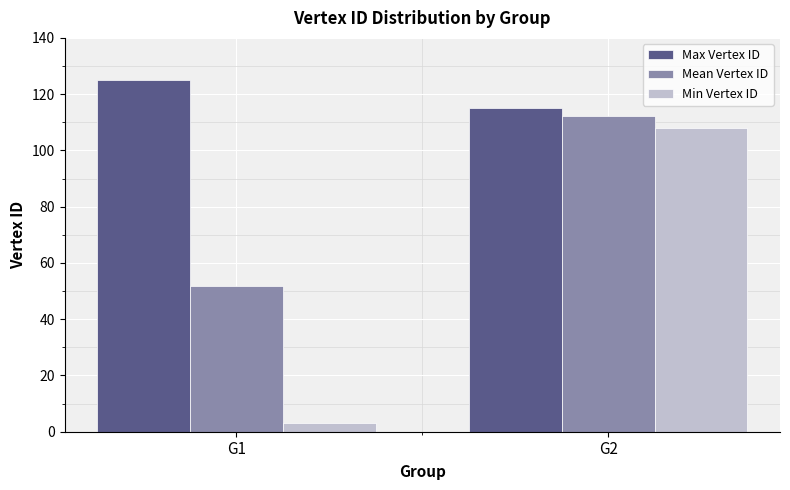

Reading left to right, what are all the values shown in this chart?

Max Vertex ID: 125.0	115.0
Mean Vertex ID: 51.9	112.2
Min Vertex ID: 3.0	108.0